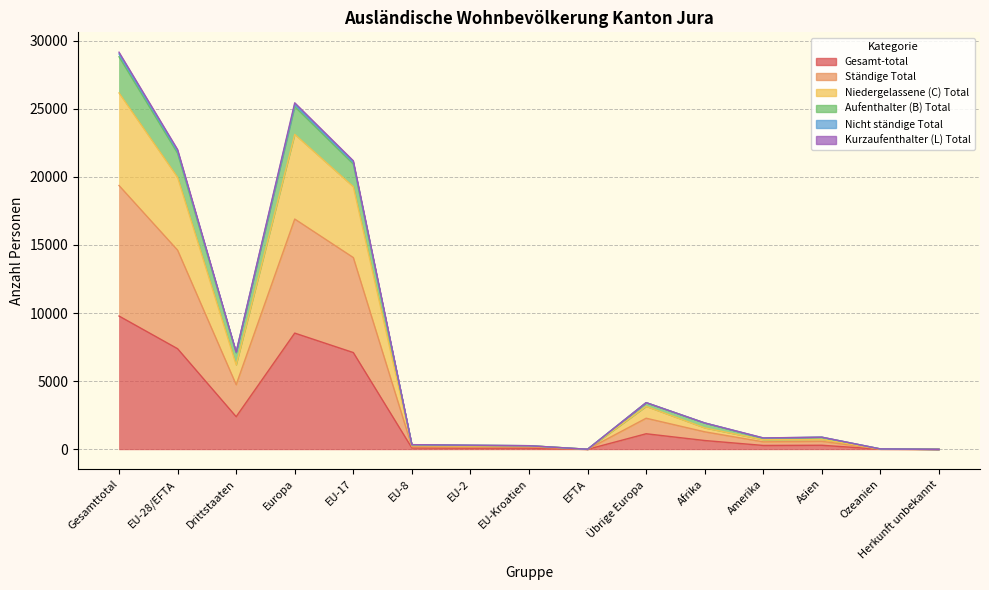

True or false: Nicht ständige Total has a value of 103 at EU-8.

True